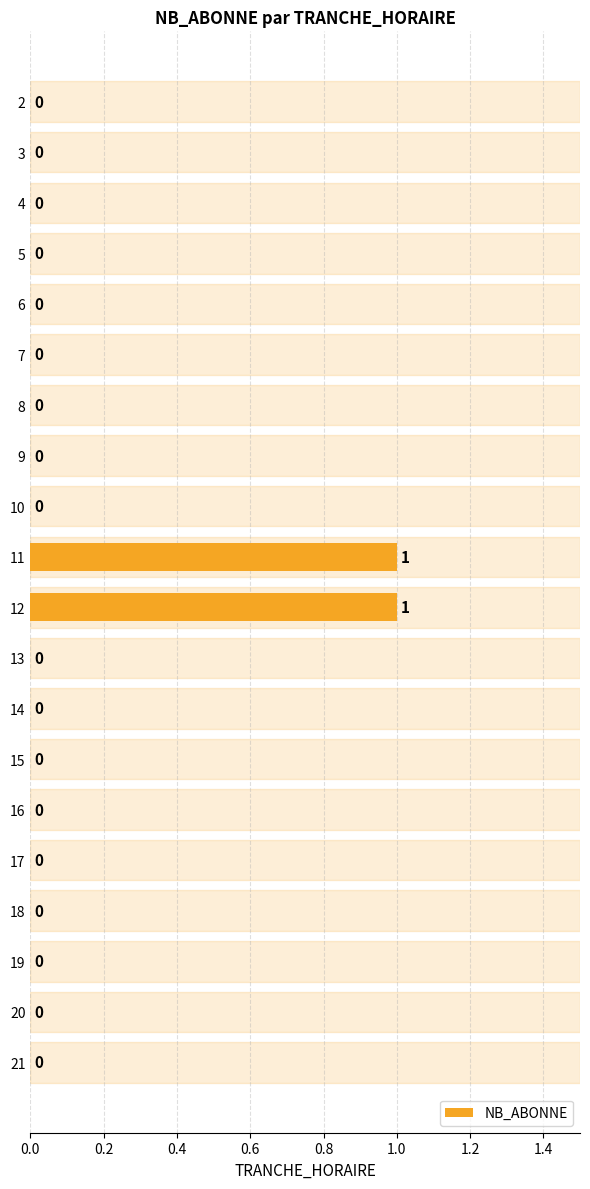

Does the chart contain stacked bars?

No